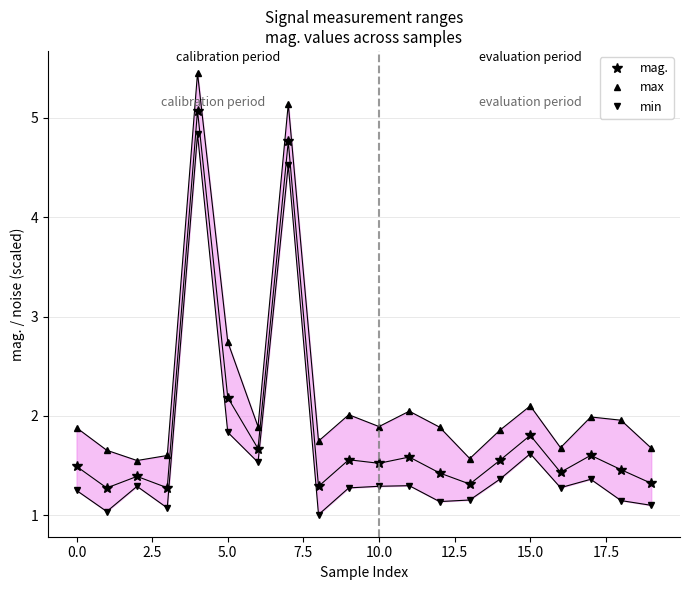

True or false: max and min intersect in this chart.

False